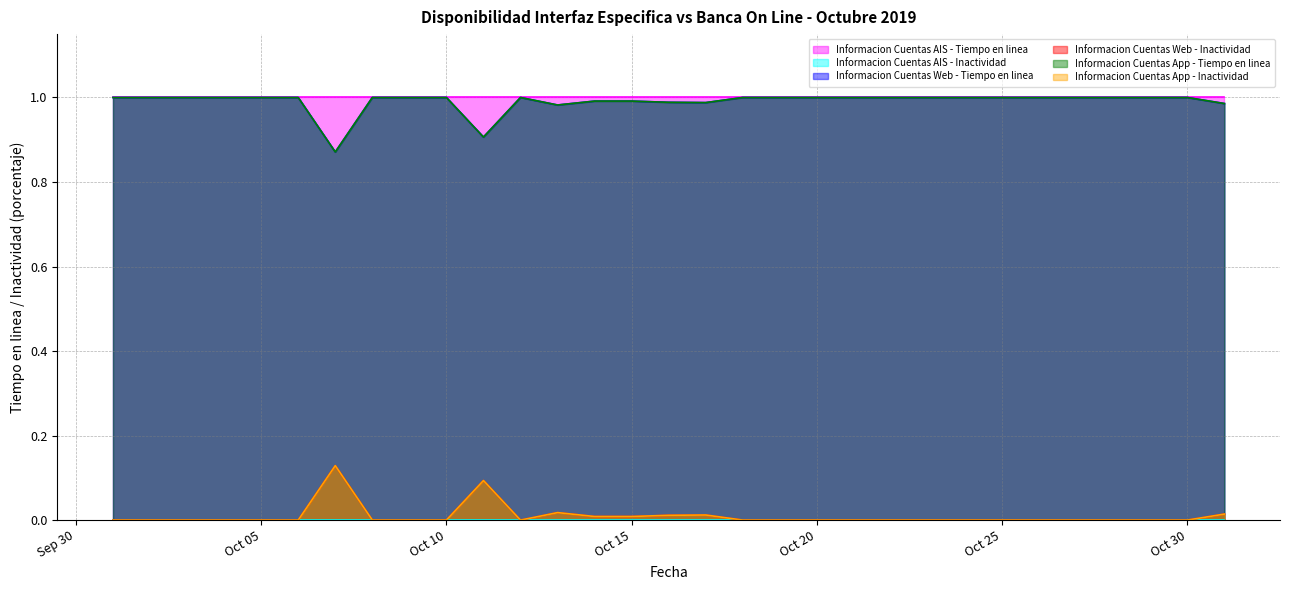

Is it true that Informacion Cuentas App - Inactividad equals 0.0 at 2019-10-24?

False